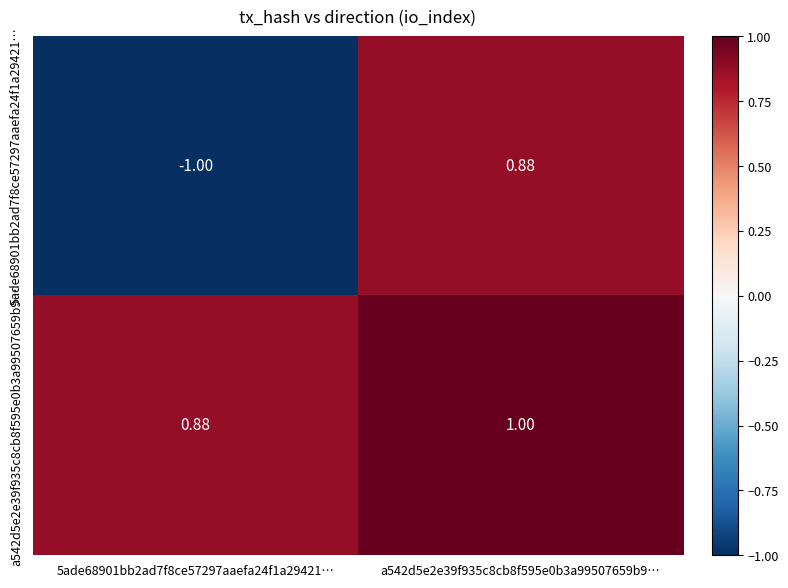

Is the value of 5ade68901bb2ad7f8ce57297aaefa24f1a29421… at 5ade68901bb2ad7f8ce57297aaefa24f1a29421… greater than the value of a542d5e2e39f935c8cb8f595e0b3a99507659b9… at a542d5e2e39f935c8cb8f595e0b3a99507659b9…?

No